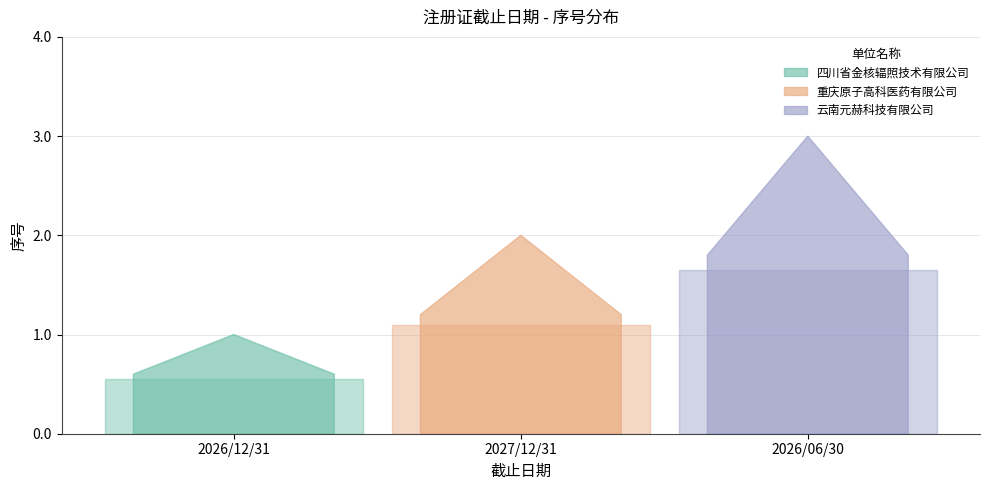

What is the minimum value shown in the chart?

1